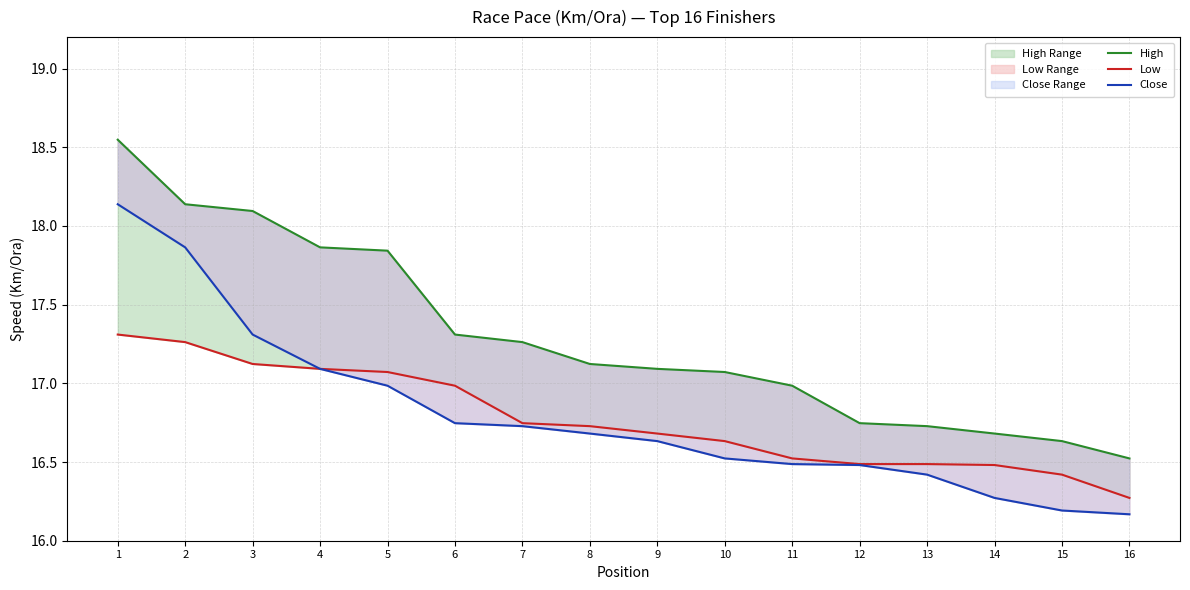

What is the total value across all series at 10?

50.2